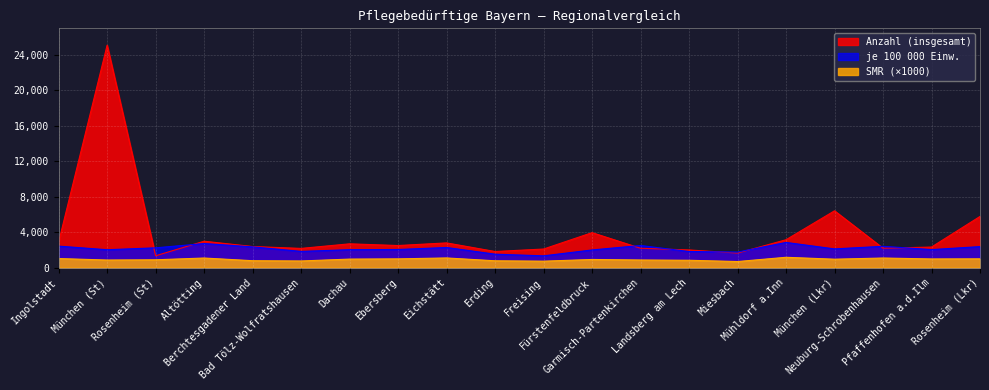

What is the value of the SMR point at the 7th from the left?

966.0